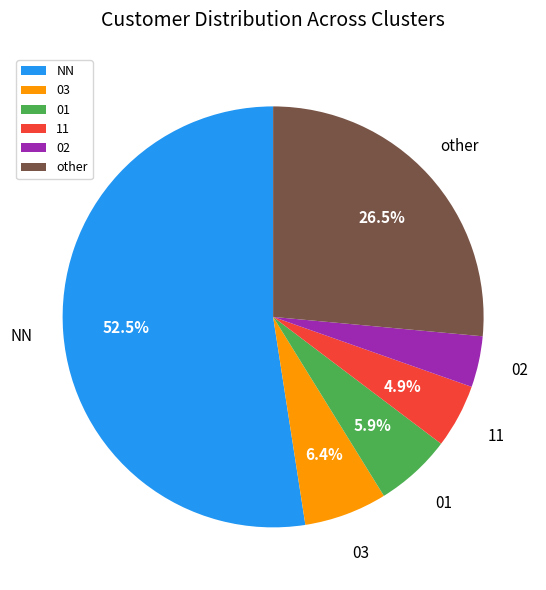

What is the ratio of the value at 11 to the value at 02?

1.3